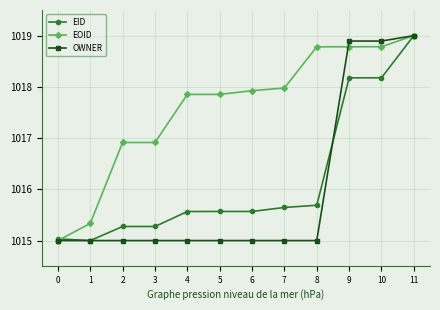

What is the difference between the highest and lowest values at 8?

3.8